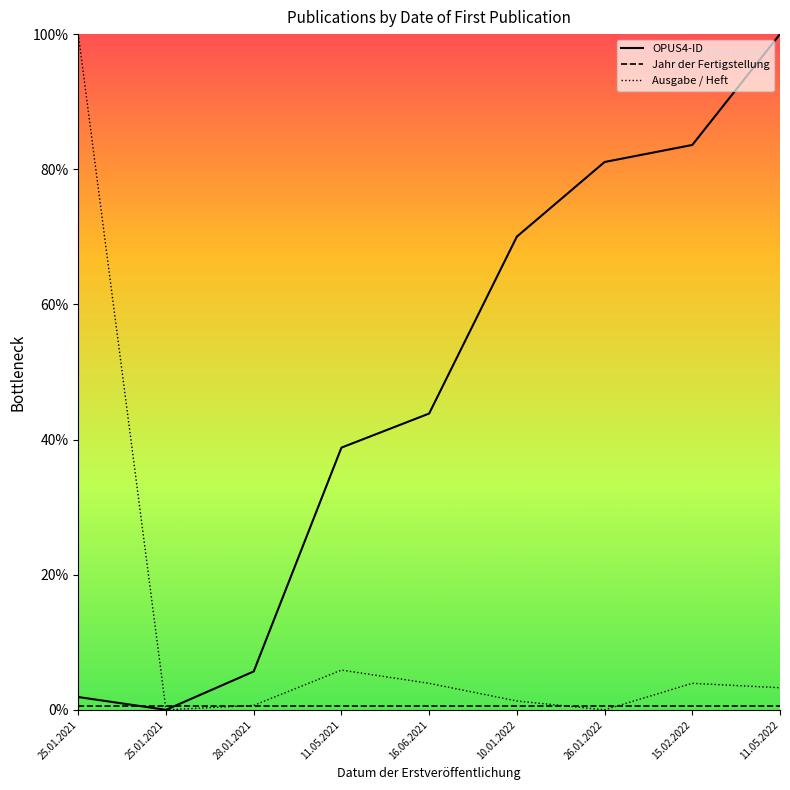

Does the chart have visible grid lines?

No